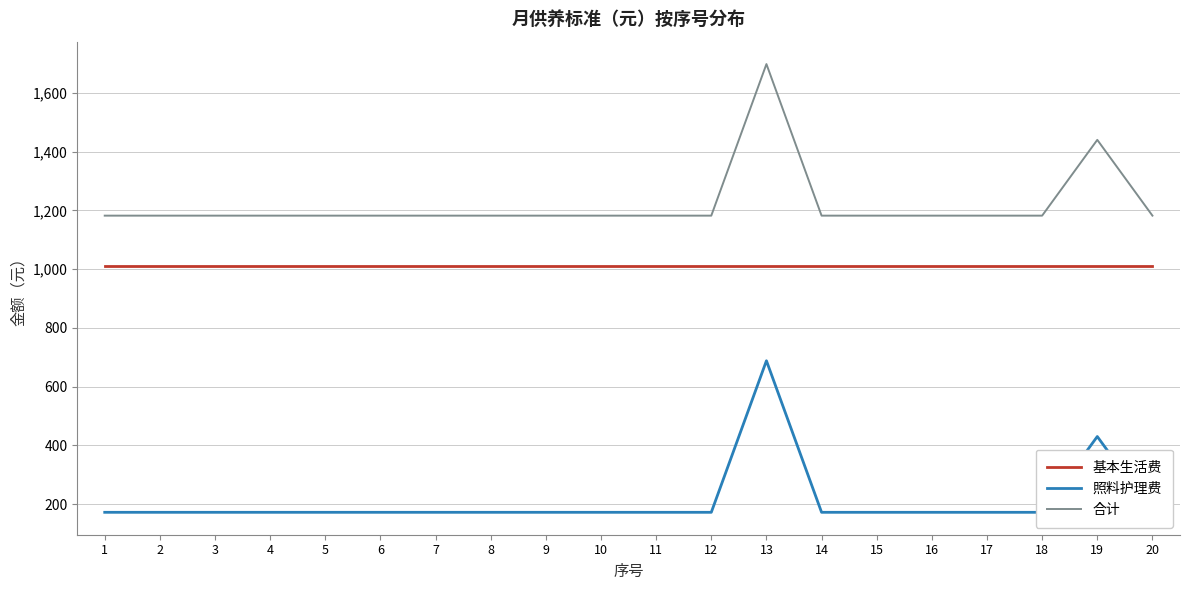

At how many categories does at least one series exceed 690?

20